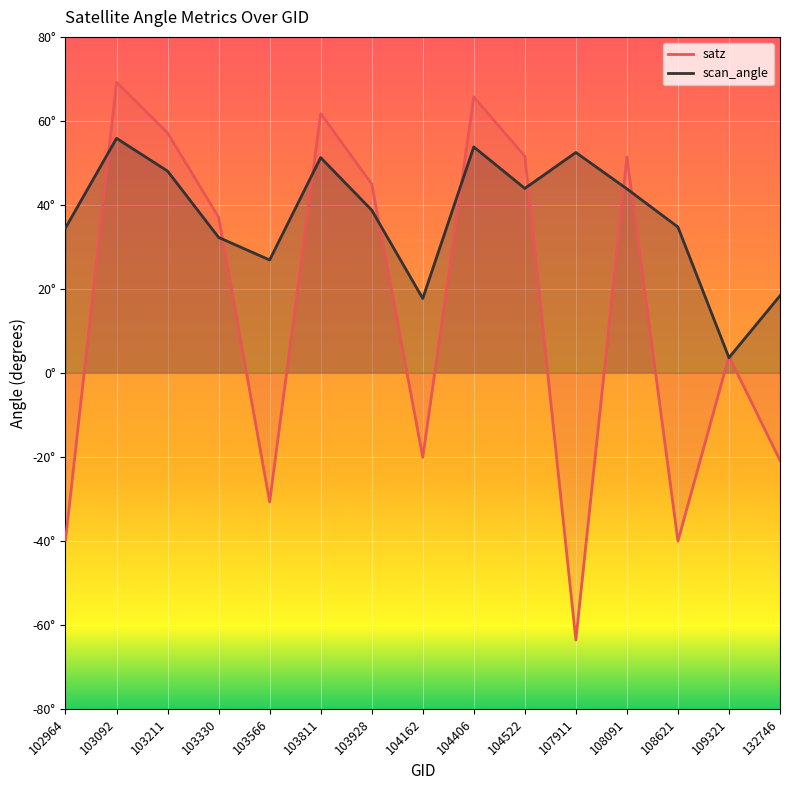

Reading left to right, list all the values displayed in this chart.

satz: 102964=-39.8	103092=69.2	103211=57.1	103330=37.1	103566=-30.7	103811=61.8	103928=45.0	104162=-20.1	104406=65.7	104522=51.6	107911=-63.6	108091=51.4	108621=-40.1	109321=4.0	132746=-20.8
scan_angle: 102964=34.5	103092=55.8	103211=48.0	103330=32.3	103566=26.9	103811=51.3	103928=38.8	104162=17.7	104406=53.8	104522=43.9	107911=52.5	108091=43.8	108621=34.7	109321=3.6	132746=18.4